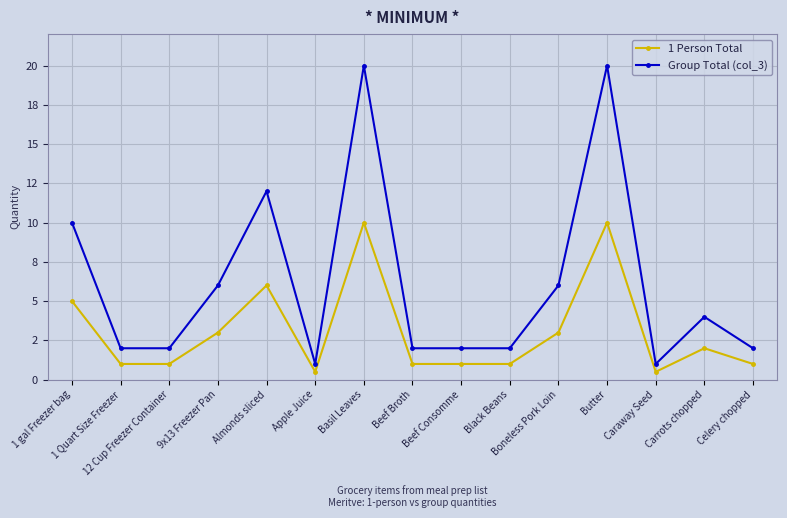

Is this an area chart (filled region under the line)?

No